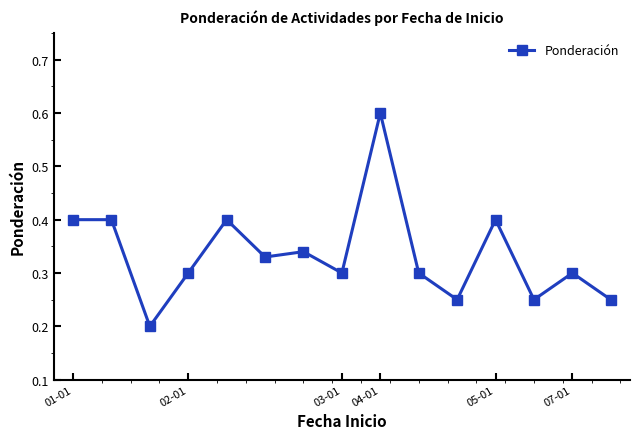

How many interior local valleys (lower than both neighbors) does the data have?

5